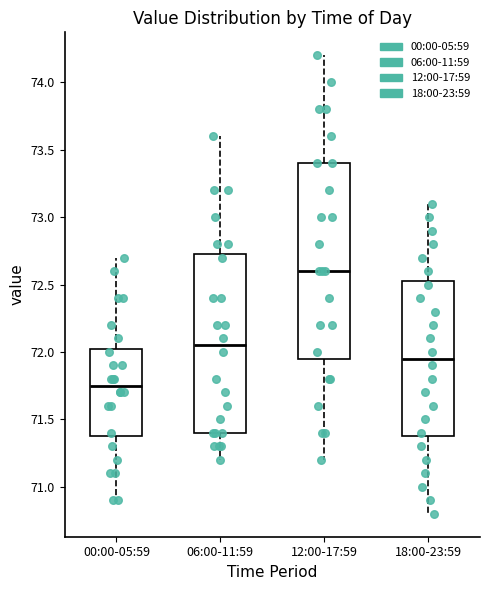

Where is the lower edge of the box for 18:00-23:59 on the y-axis? The values are not printed on the chart, so give them approximately, as read against the axis.

71.40